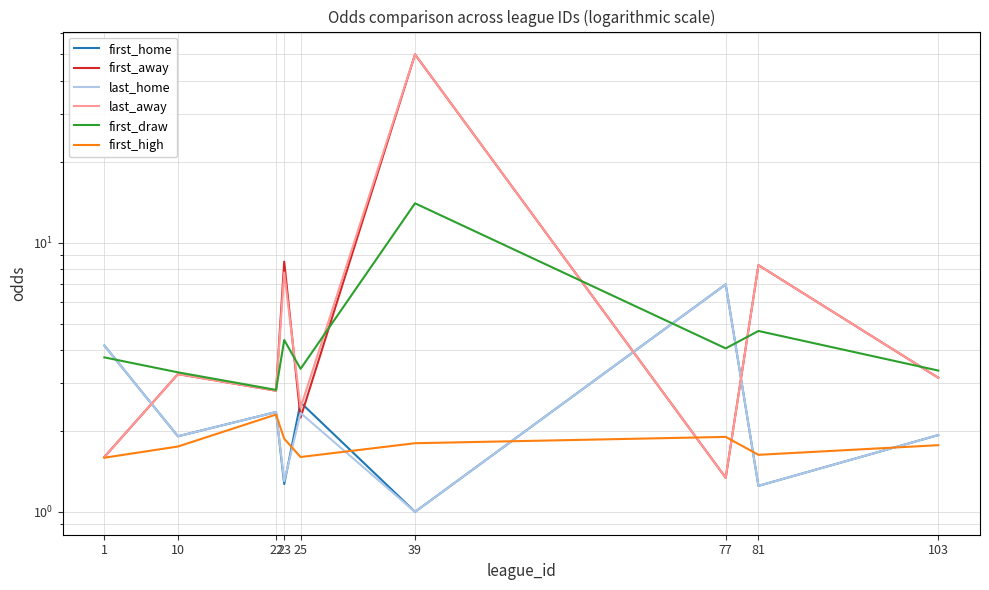

True or false: first_away has a value of 3.8 at 22.

False